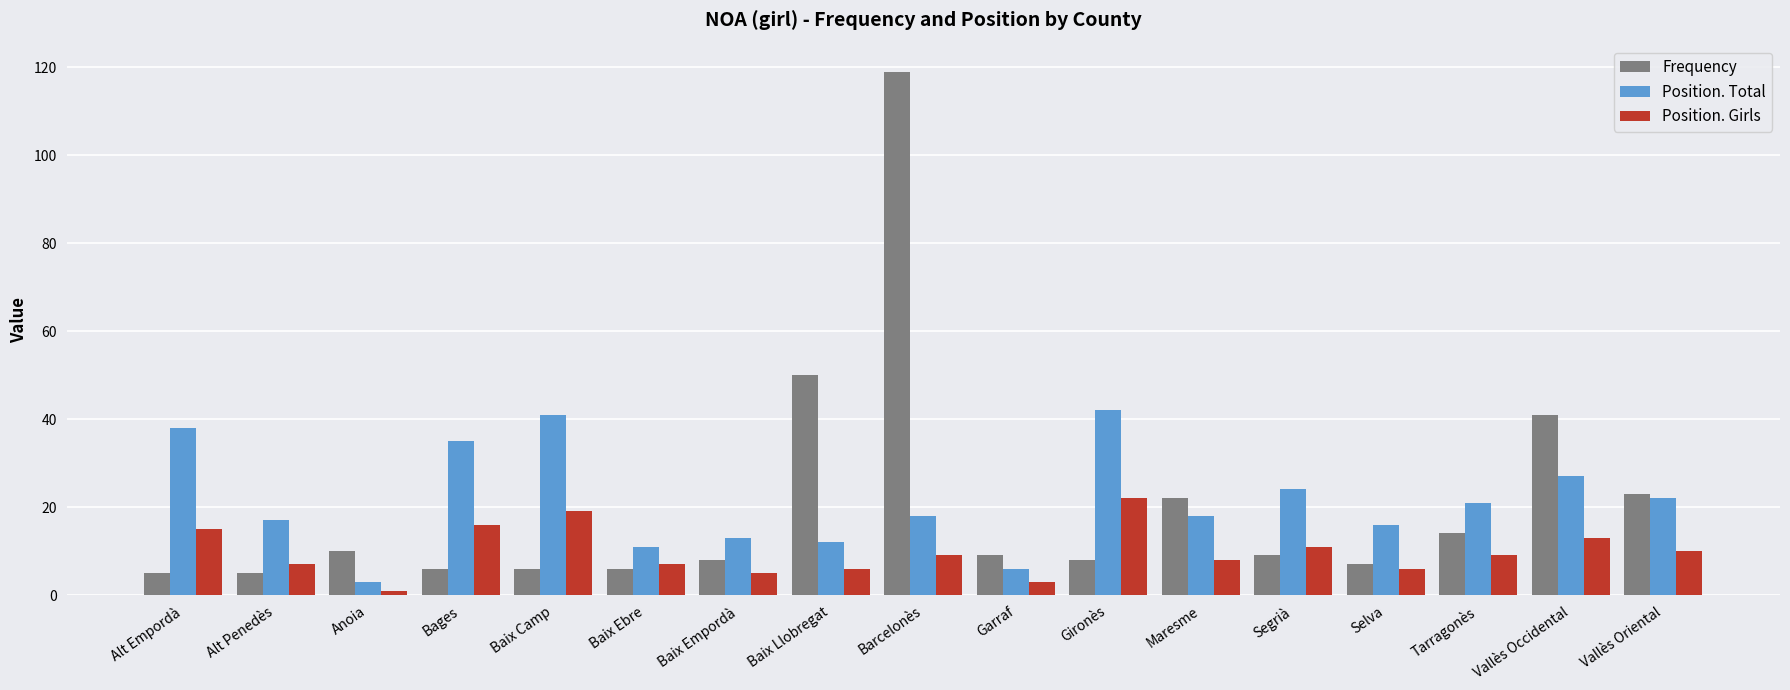

What is the value of the Frequency bar at the 13th from the left?

9